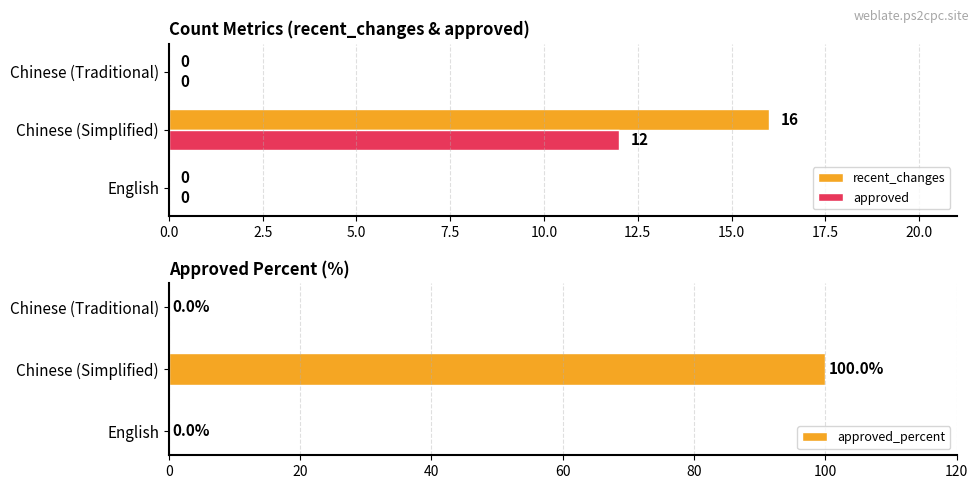

What is the difference between the maximum and second lowest values in the approved_percent series?

100